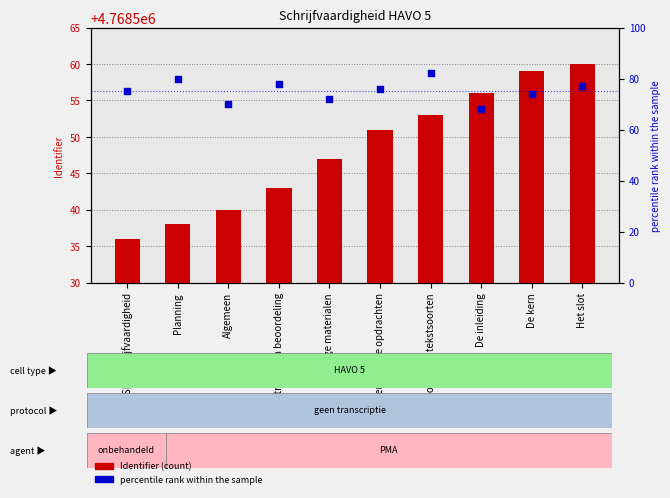

What are all the series names shown in the legend?

Identifier, percentile rank within the sample